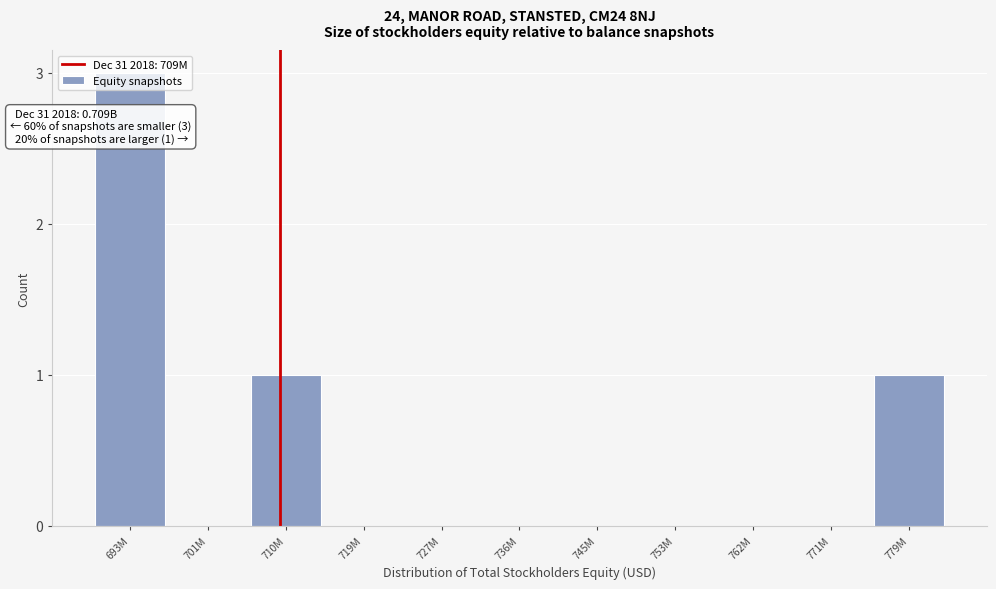

At which category does the chart reach its peak across all series?

693M